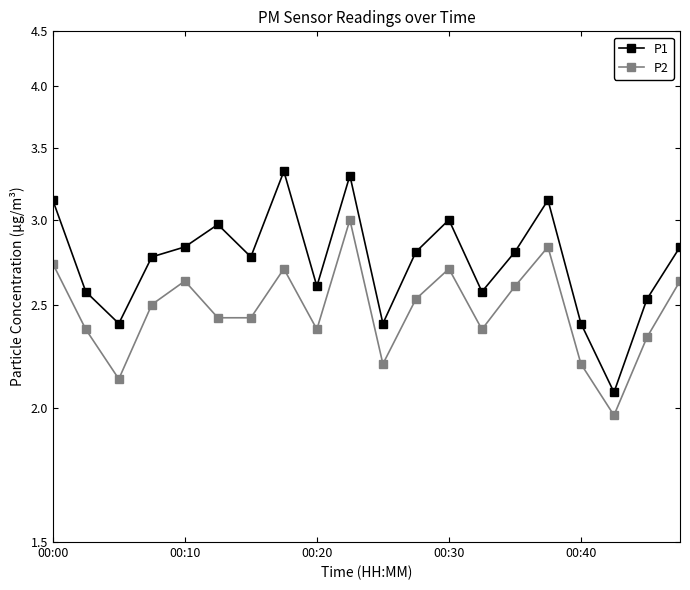

True or false: P1 has more than 1 interior local peaks.

True